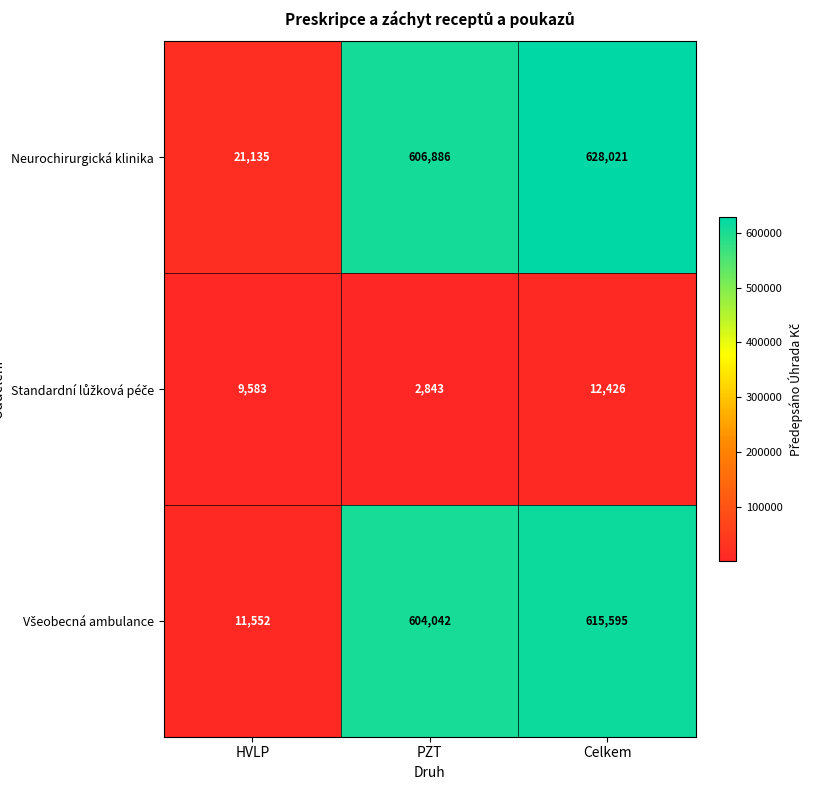

What is the difference between the highest and lowest values at PZT?

604043